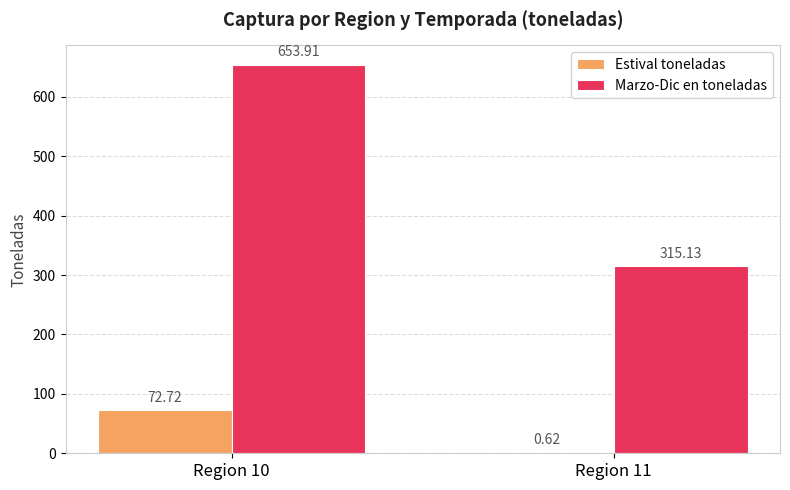

Which category has the highest value in the Estival toneladas series?

Region 10